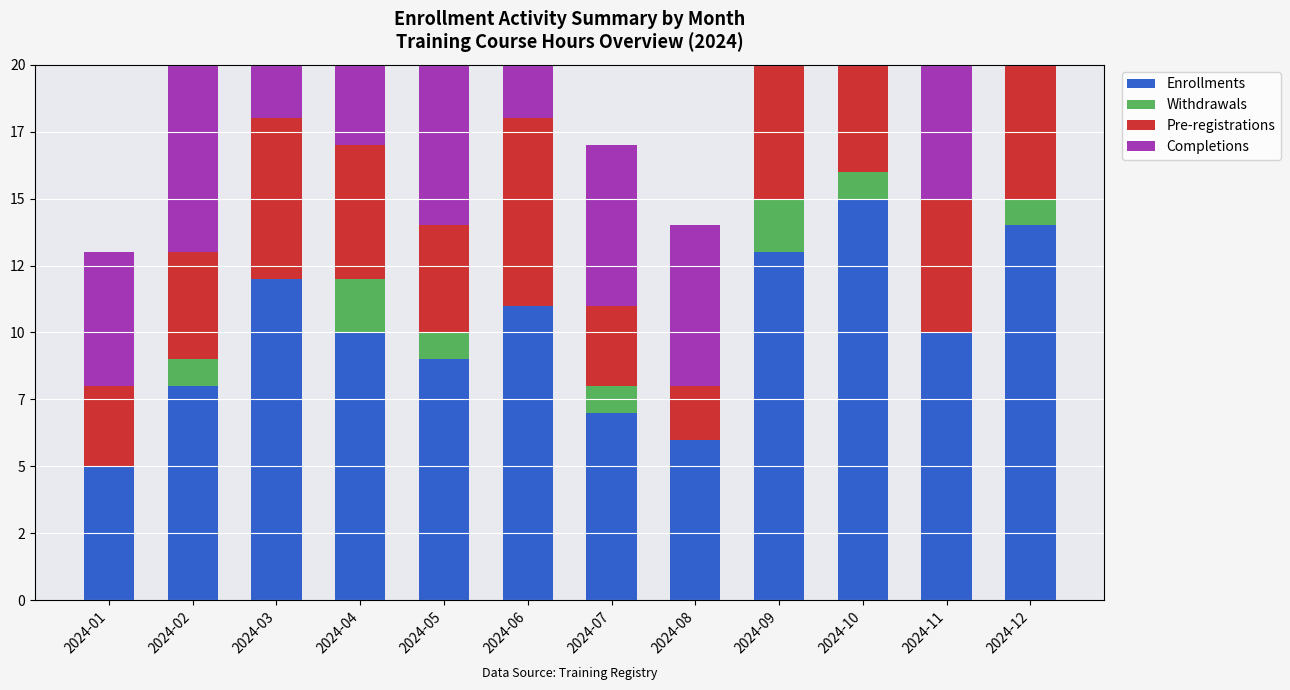

How many values in the Enrollments series are below 10?

5